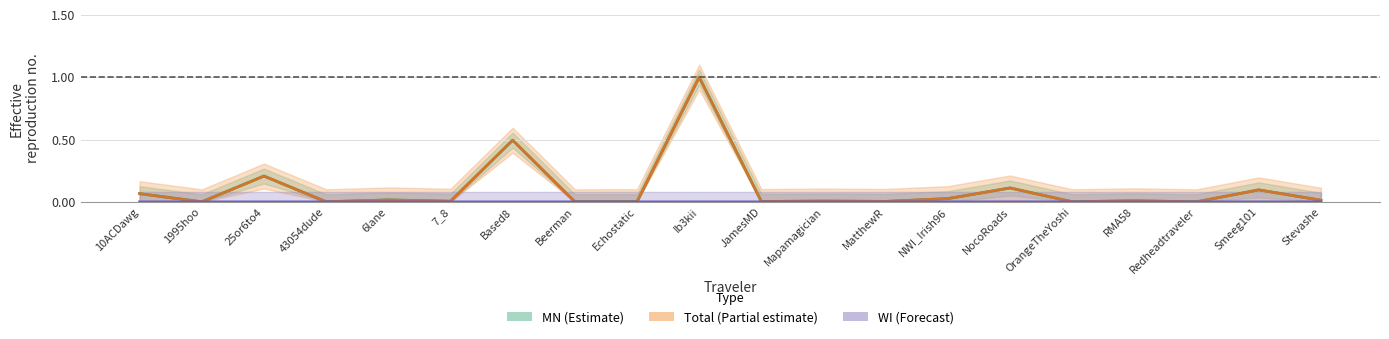

Rank the series at RMA58 from highest to lowest value.

Total, MN, WI